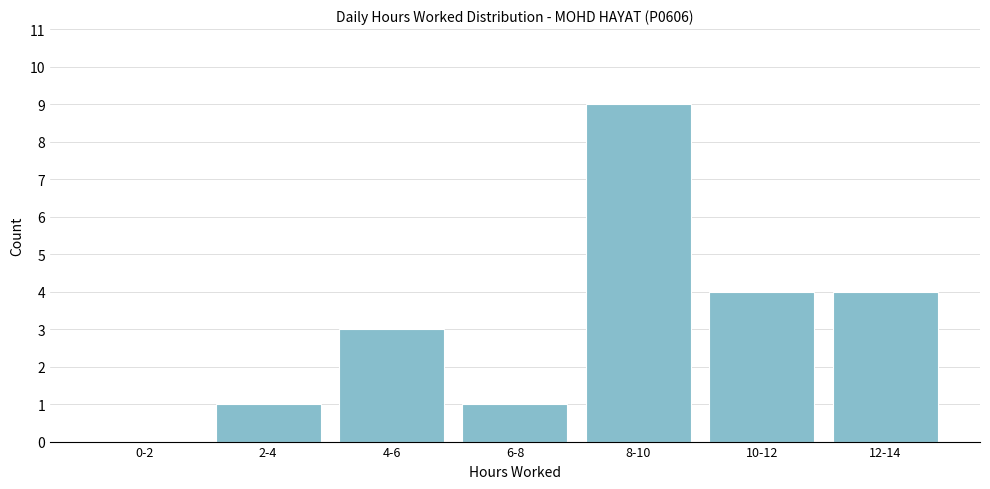

Reading right to left, what are all the values shown in this chart?

12-14=4	10-12=4	8-10=9	6-8=1	4-6=3	2-4=1	0-2=0